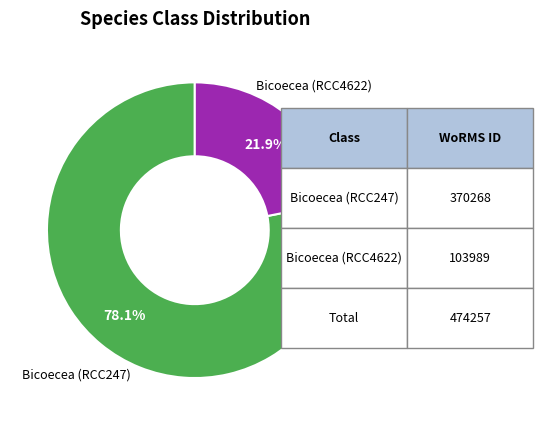

Is there a majority slice in this chart?

Yes